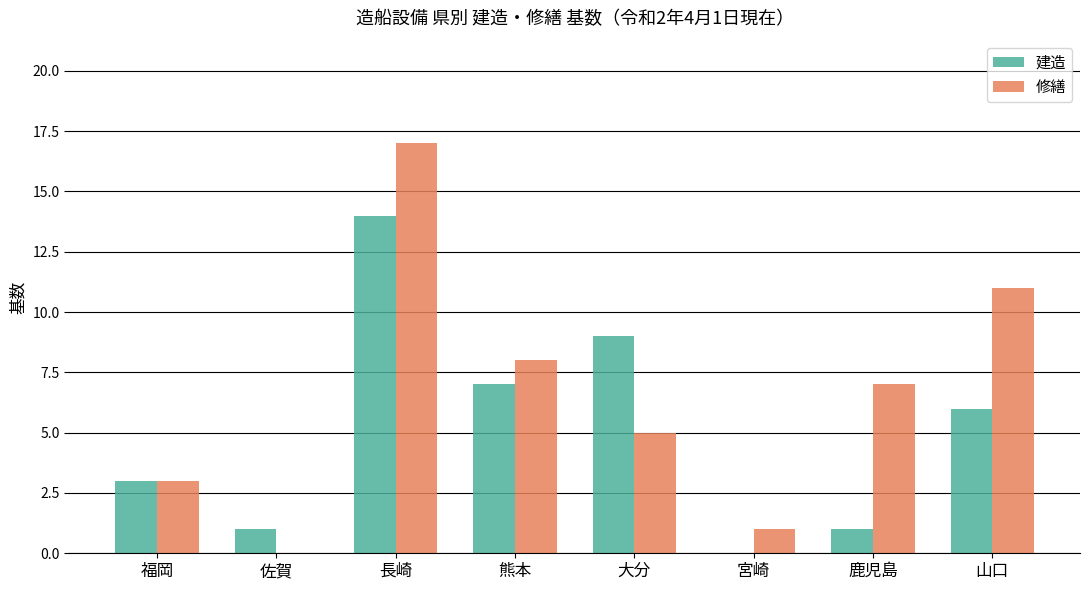

What is the sum of all 修繕 values?

52